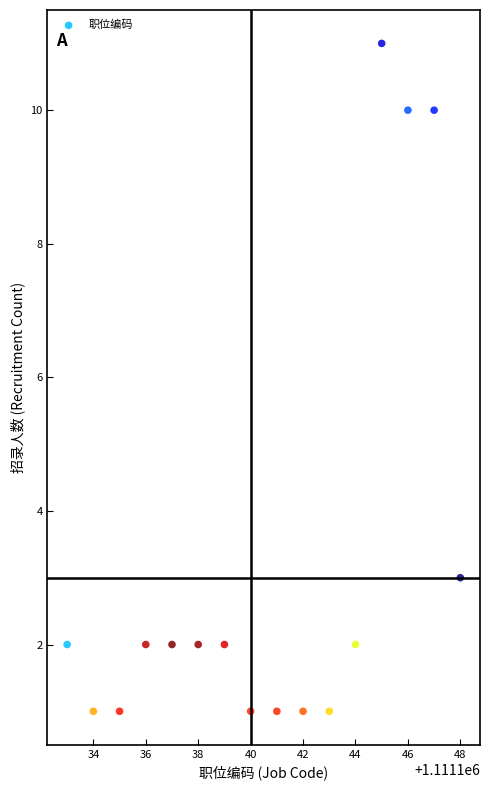

What Y value in the scatter plot is closest to 6?

3